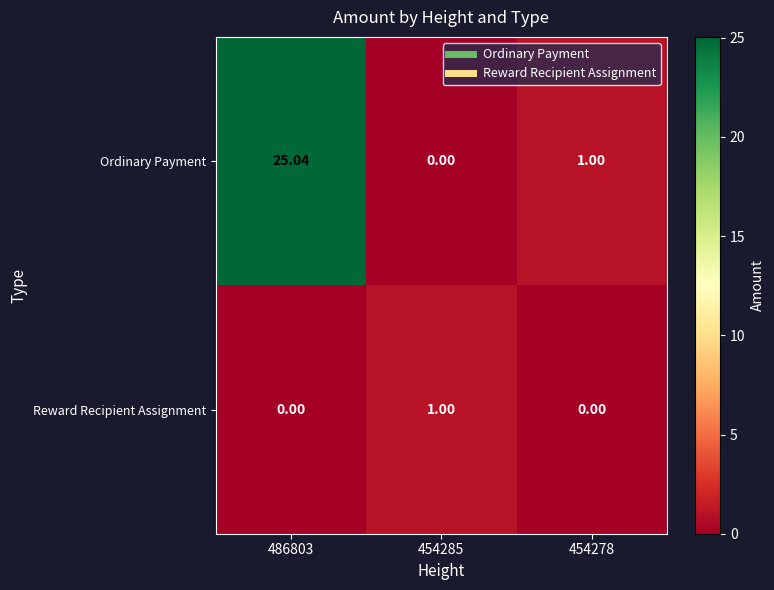

Which series has the largest total across all categories?

Ordinary Payment